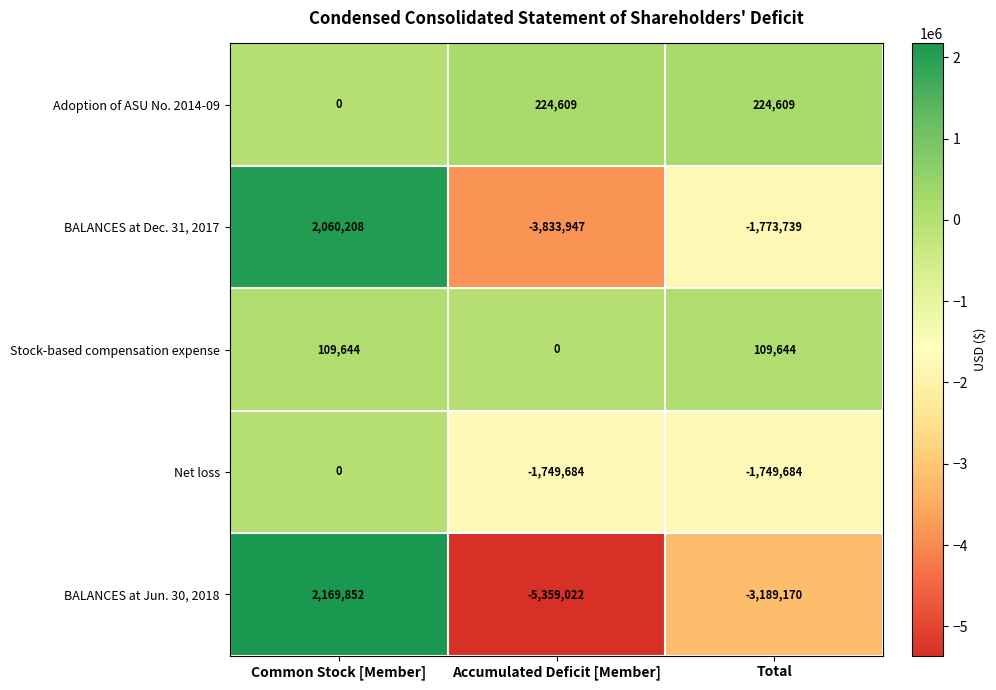

Which series changed the most between Common Stock [Member] and Total?

BALANCES at Jun. 30, 2018